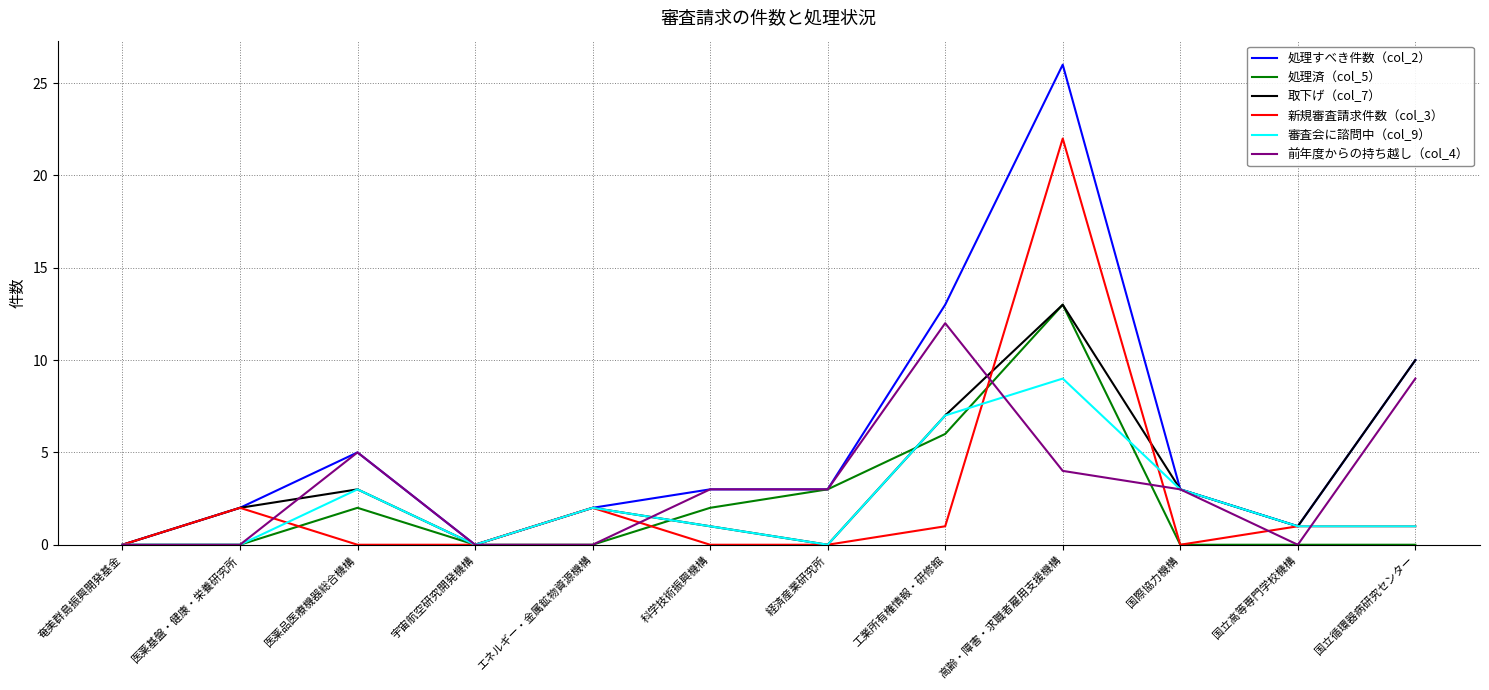

In 取下げ（col_7）, how many points are higher than both neighbors (excluding endpoints)?

3